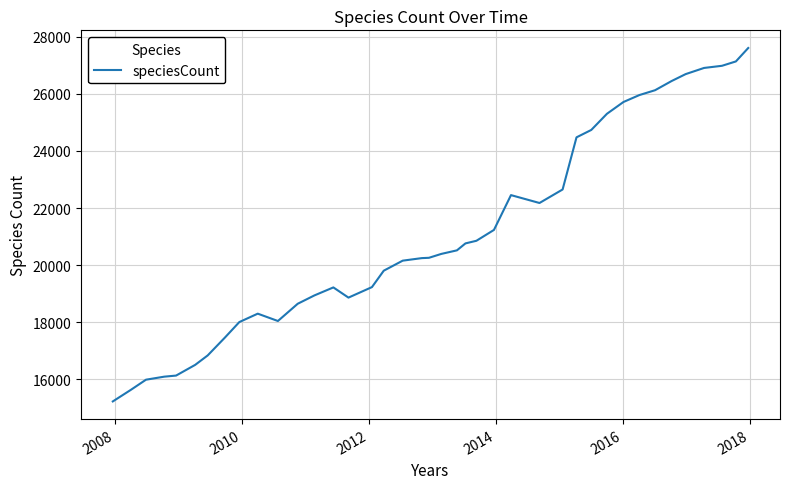

What is the maximum value shown in the chart?

27605